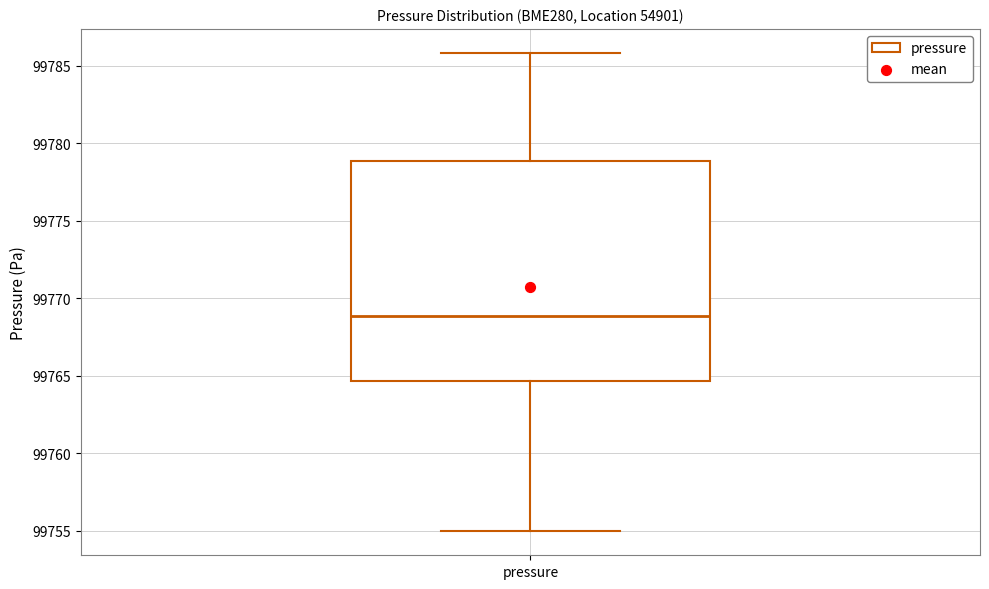

Read this box plot against the y-axis: the position of the median line, the range covered by the box, and the ends of both whiskers. The values are not printed on the chart, so give them approximately, as read against the axis.

median 99769.0, box 99764.5 to 99779.0, whiskers 99755.0 to 99786.0